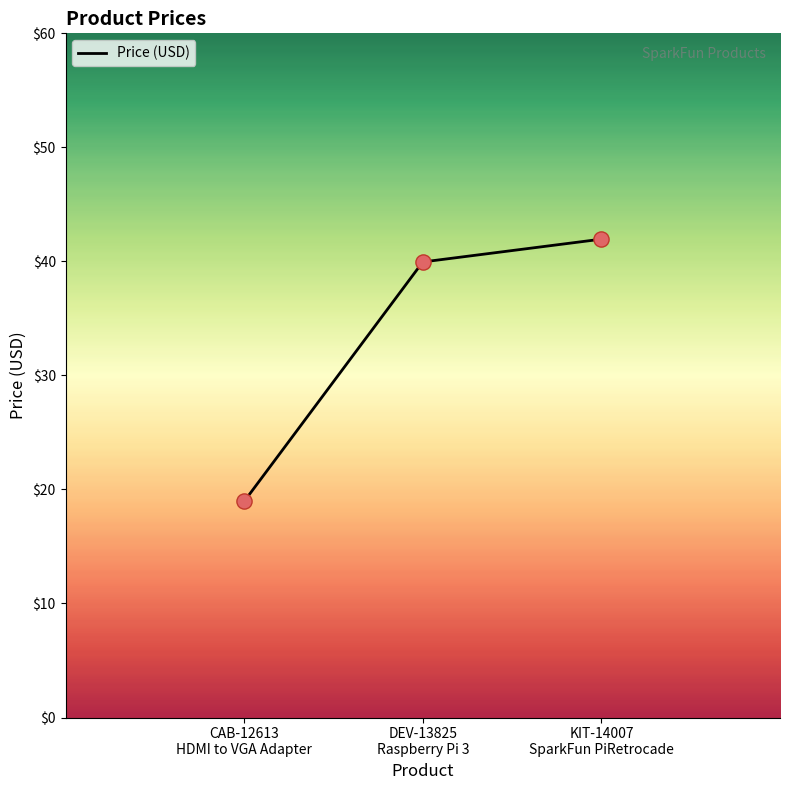

What is the change in value from DEV-13825
Raspberry Pi 3 to KIT-14007
SparkFun PiRetrocade?

+2.0